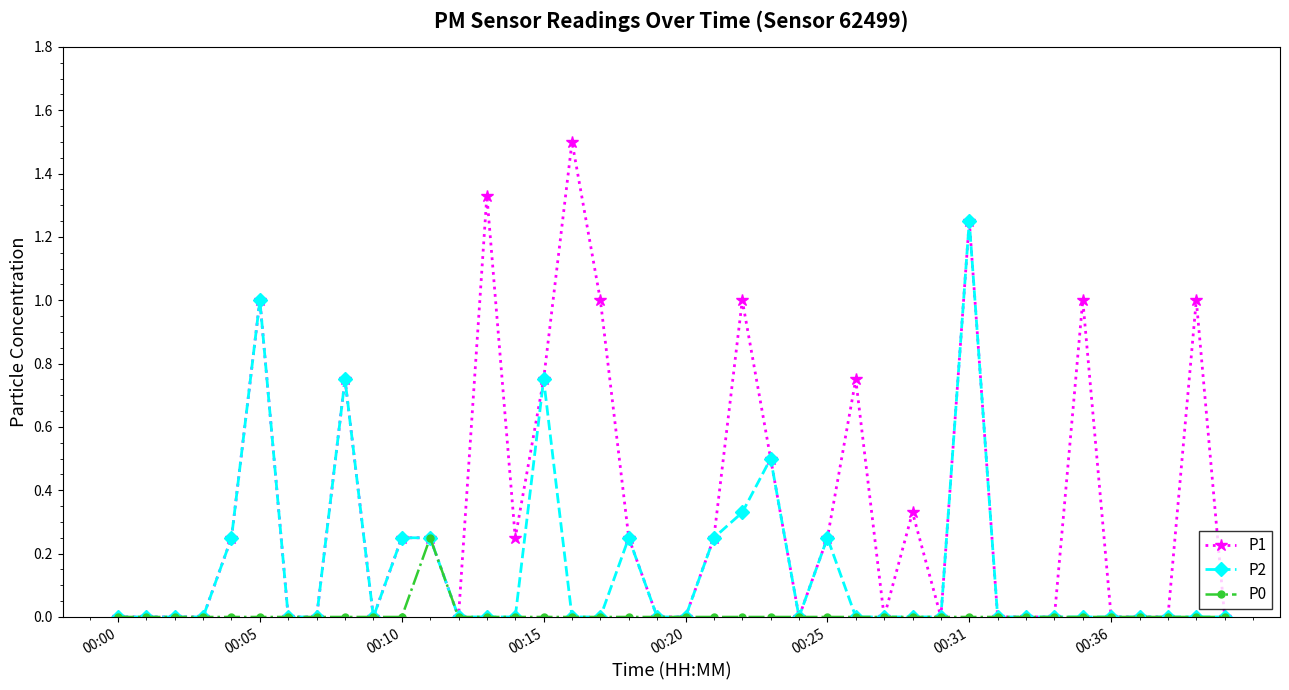

Which series has the largest range (max minus min)?

P1